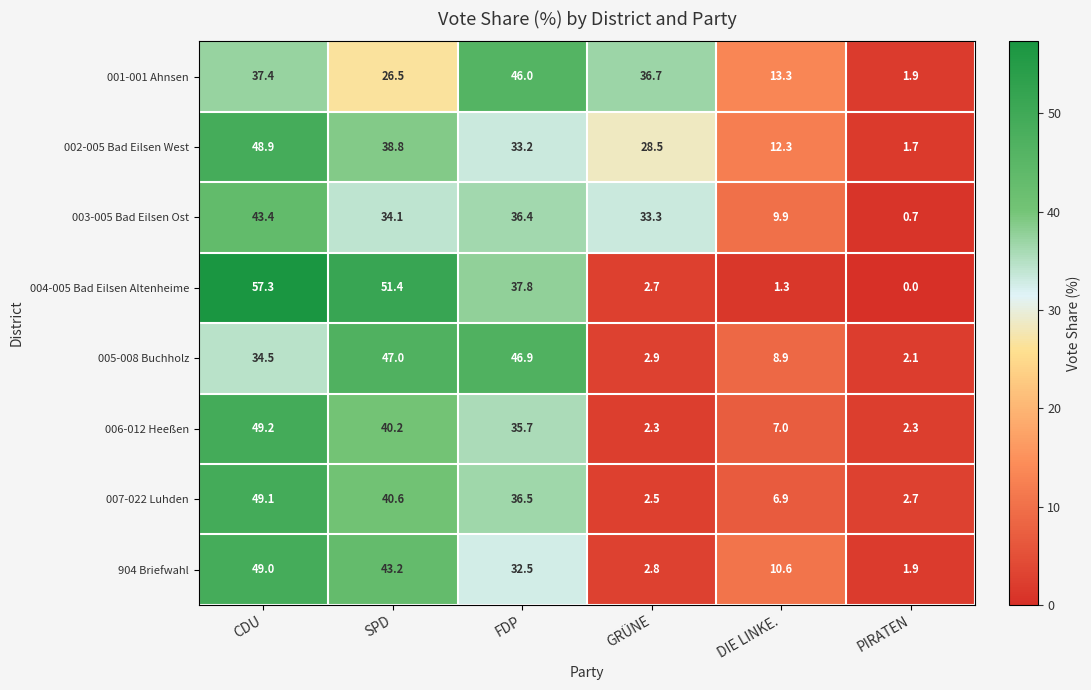

List the series in order of their peak value, highest first.

004-005 Bad Eilsen Altenheime, 006-012 Heeßen, 007-022 Luhden, 904 Briefwahl, 002-005 Bad Eilsen West, 005-008 Buchholz, 001-001 Ahnsen, 003-005 Bad Eilsen Ost